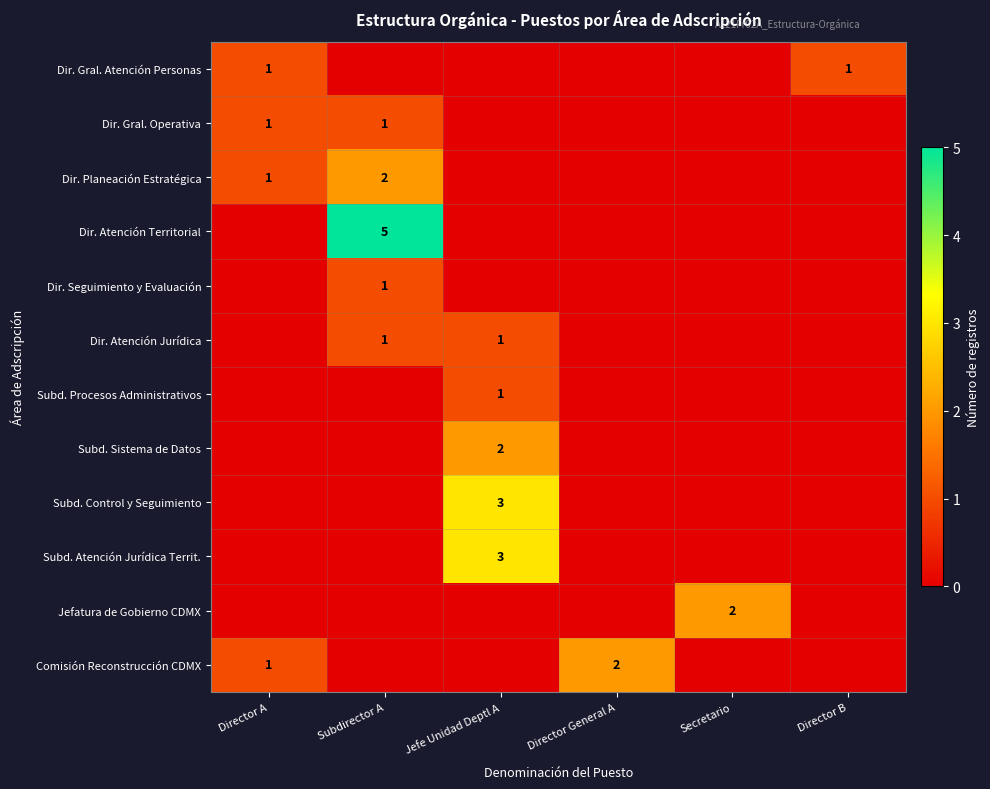

Is it true that Jefatura de Gobierno CDMX equals 2 at Secretario?

True